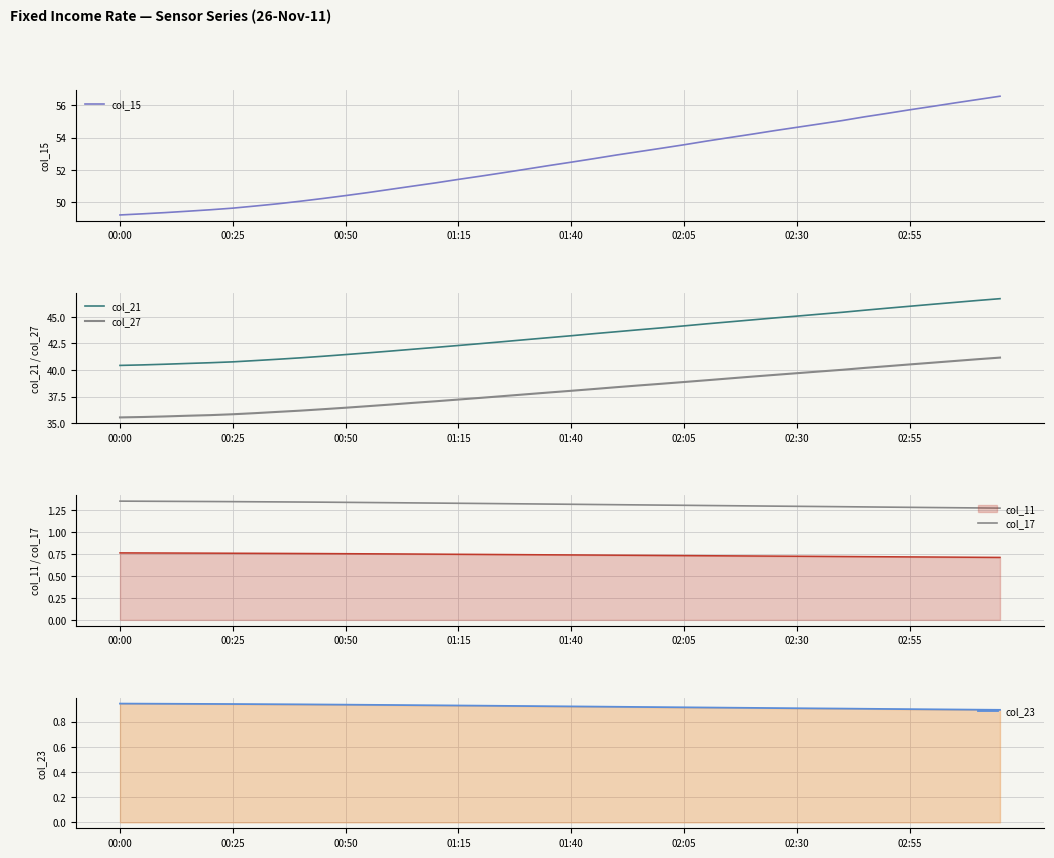

What is the value of the col_17 point at the 30th from the left?

1.3